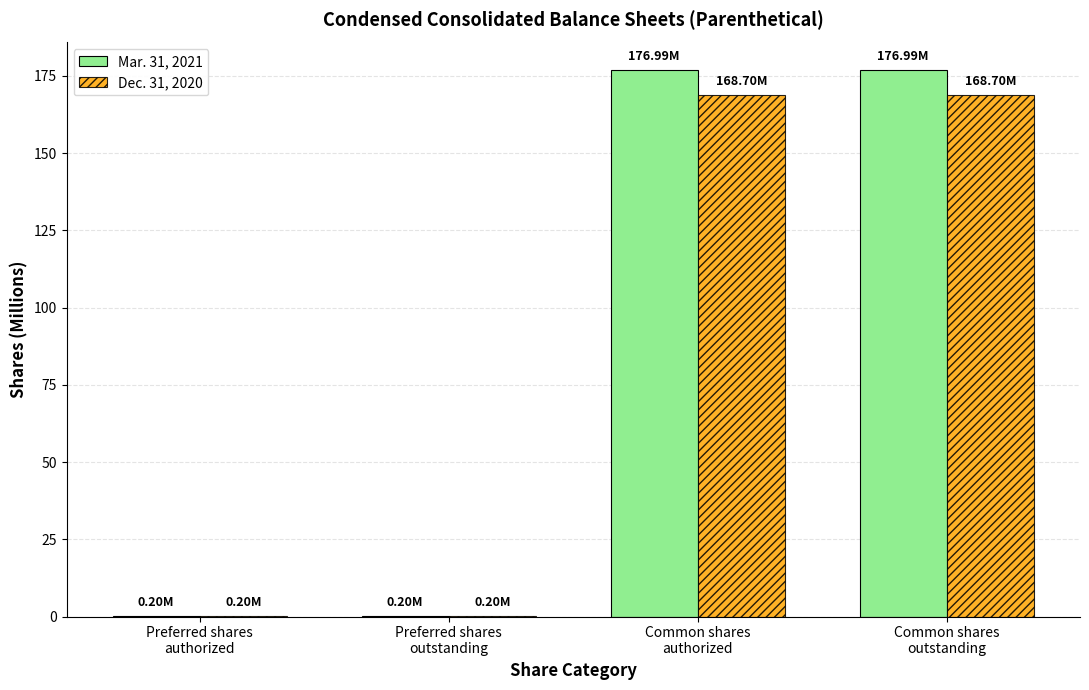

What is the sum of all Dec. 31, 2020 values?

337.8